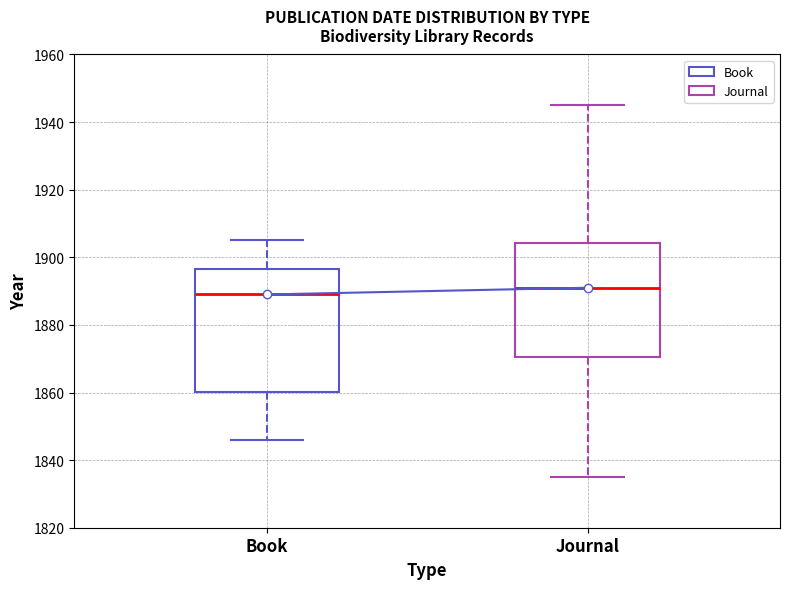

Which box's median line is the highest?

Journal